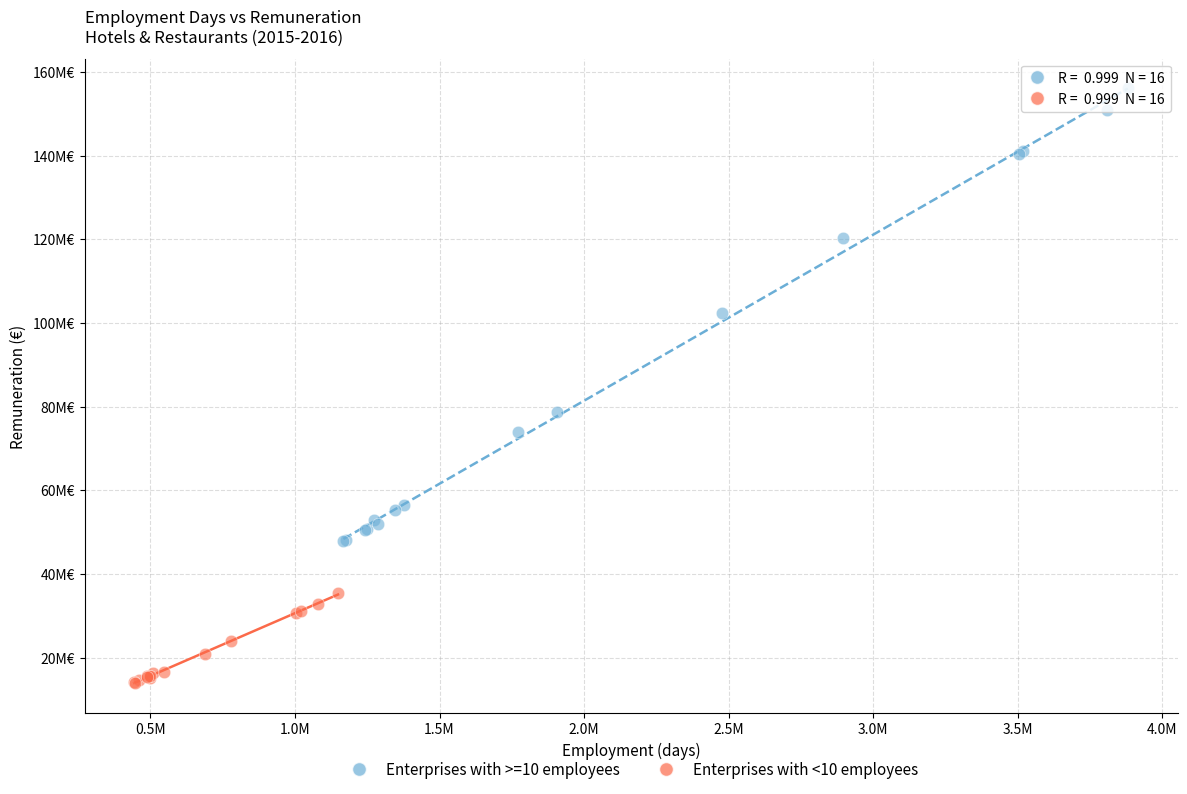

What are all the series names shown in the legend?

Enterprises with >=10 employees, Enterprises with <10 employees